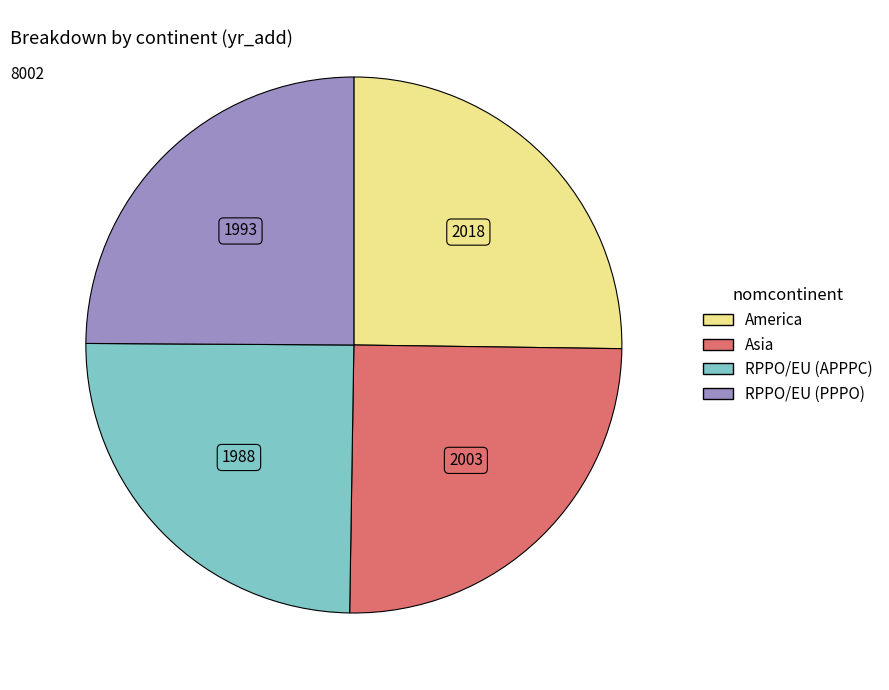

Is it true that RPPO/EU (APPPC) is 38% of the pie?

False